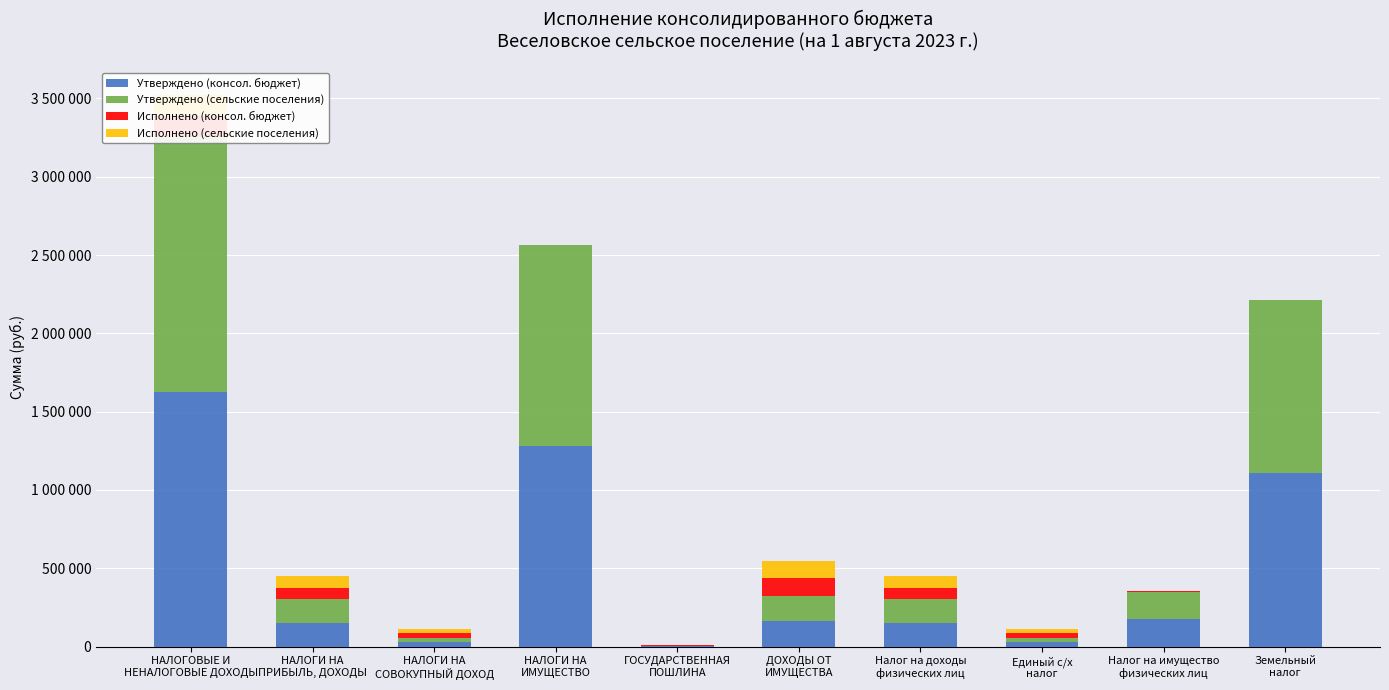

How many groups of bars are there?

10